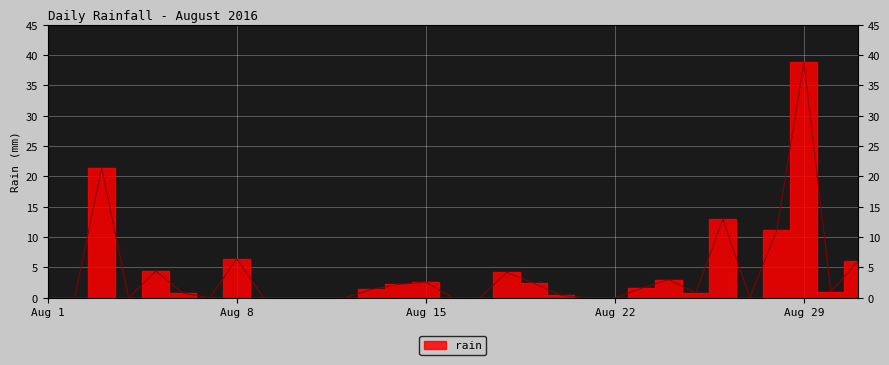

Count the number of data series in this chart.

1